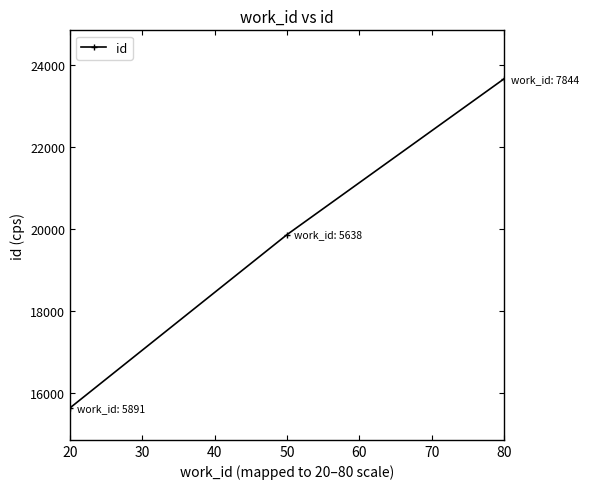

What is the value of the 3rd point from the left?

23670